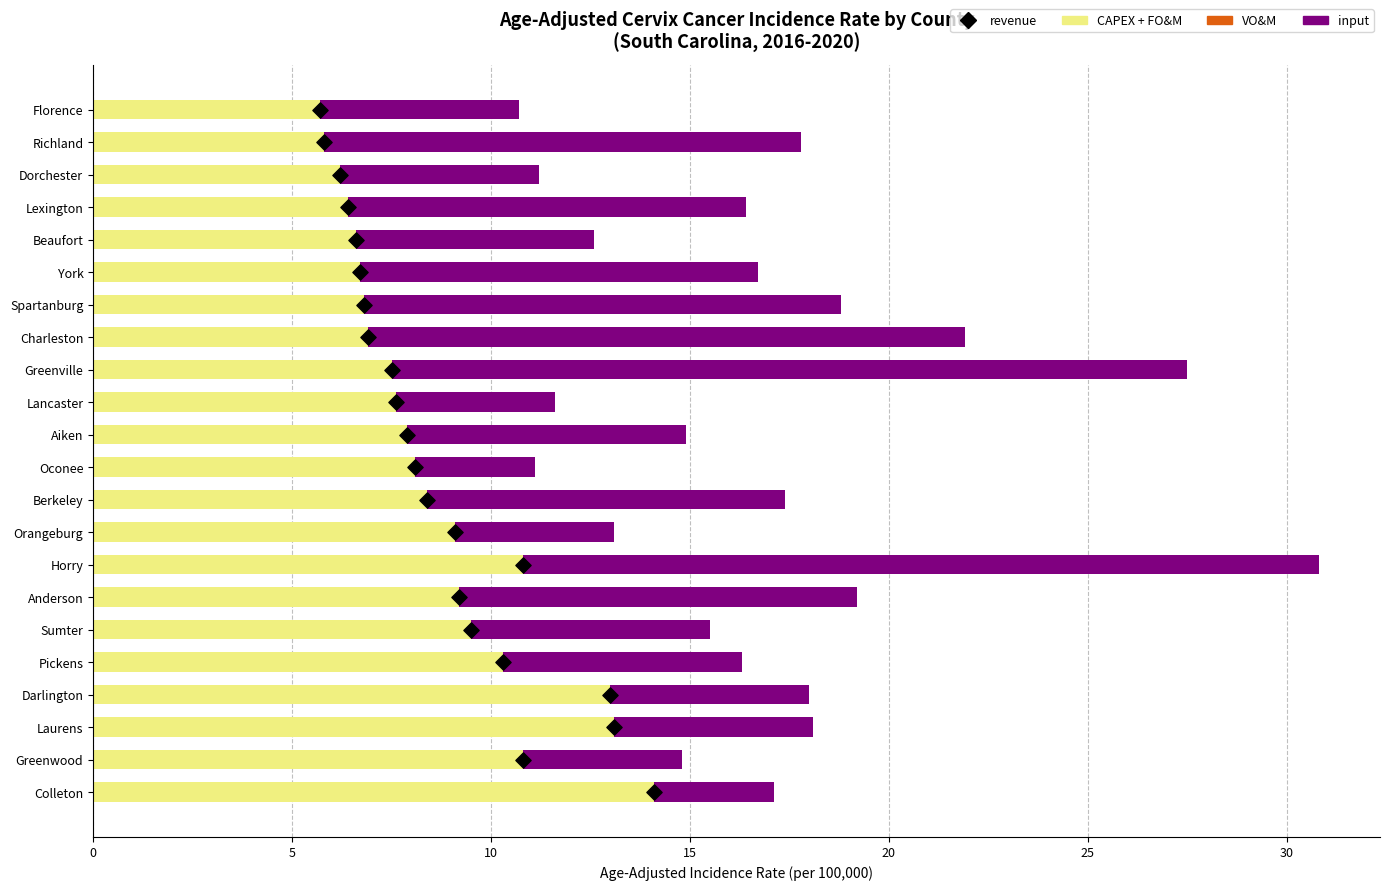

Is the value of revenue at 15 greater than the value of CAPEX + FO&M at 16?

No